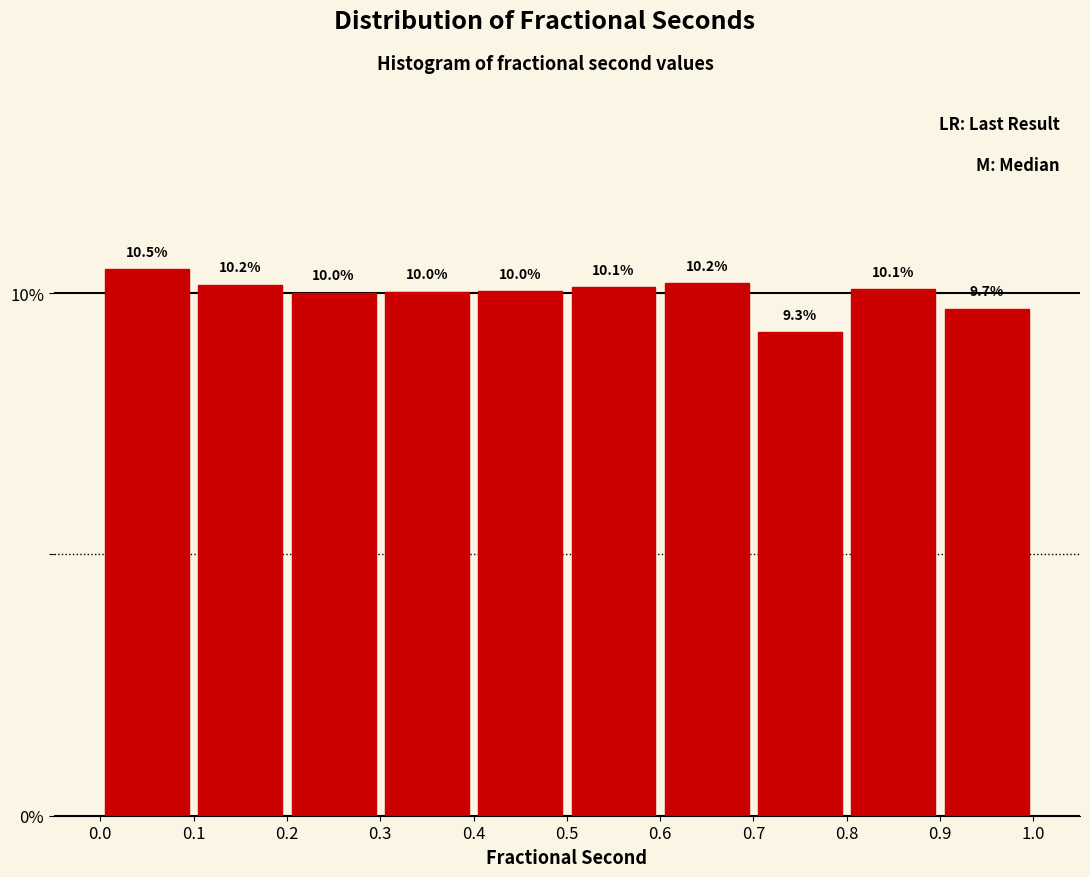

What is the height of the bar covering 0.8 to 0.9 on the x-axis?

10.1